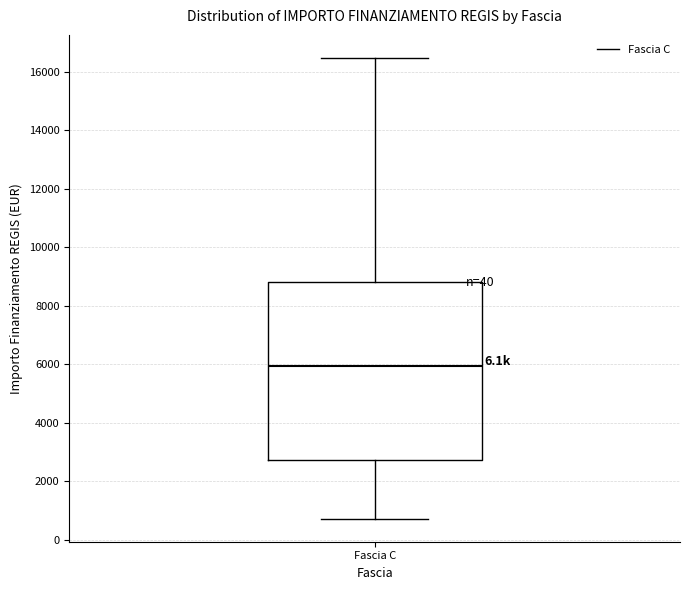

Transcribe this box plot: give where the median line is, the range the box spans, and where the two whiskers end, as read against the y-axis. The values are not printed on the chart, so give them approximately, as read against the axis.

median 6000, box 2800 to 8800, whiskers 800 to 16400